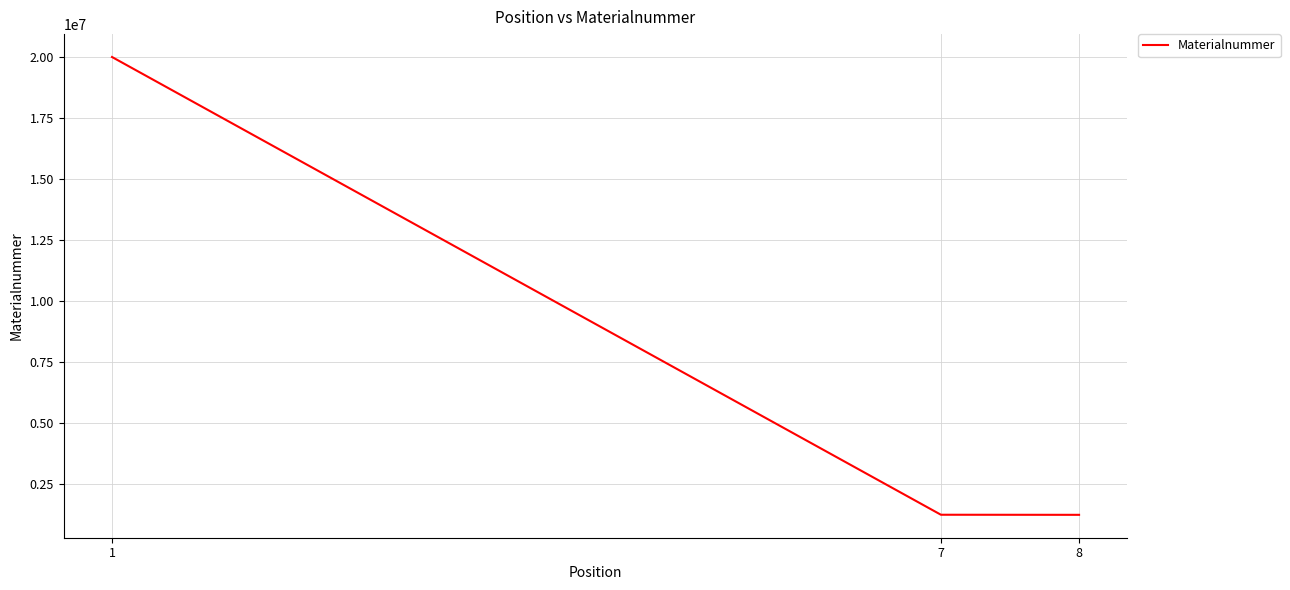

What is the change in value from 1 to 7?

-18777060